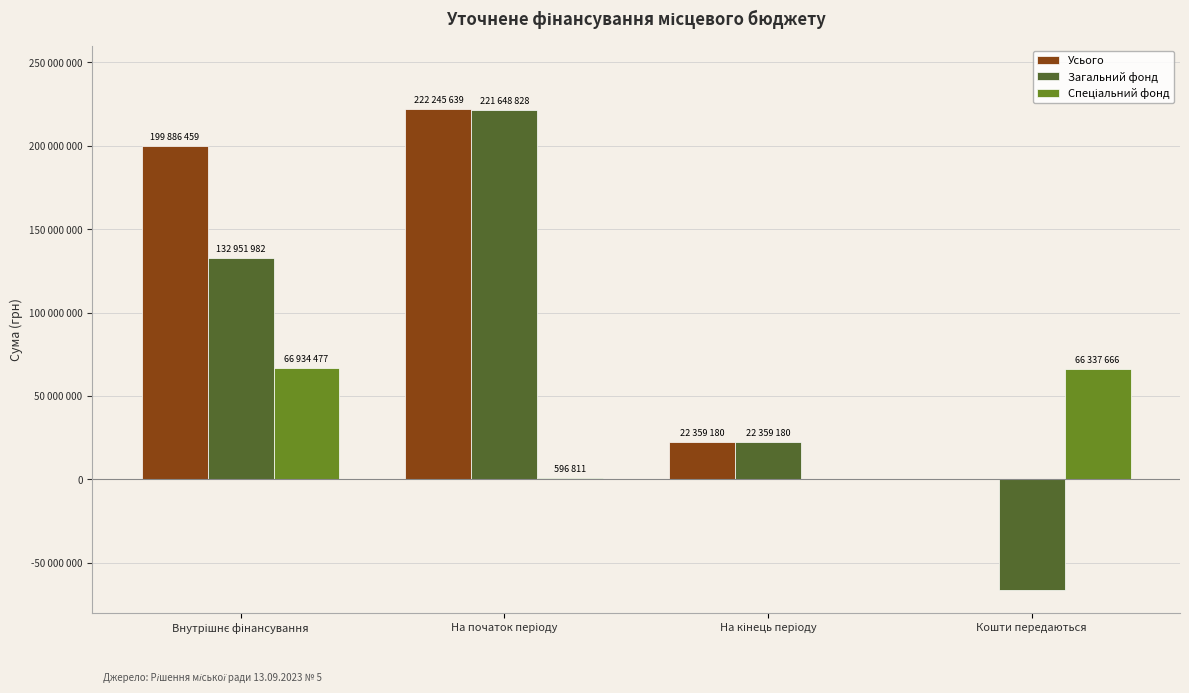

Does the chart contain stacked bars?

No